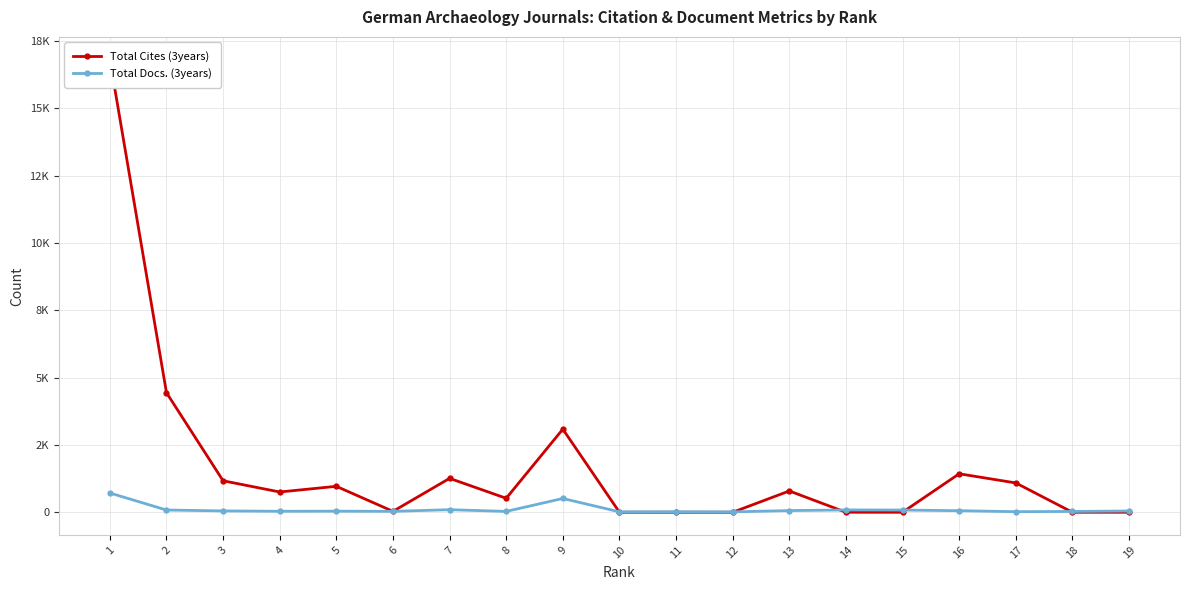

What are all the series names shown in the legend?

Total Cites (3years), Total Docs. (3years)